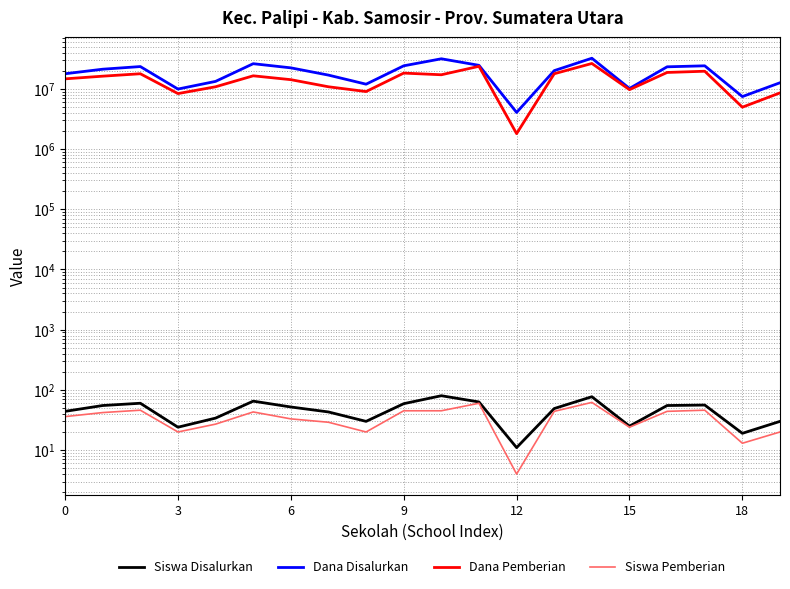

True or false: Dana Pemberian and Siswa Pemberian cross at least once.

False